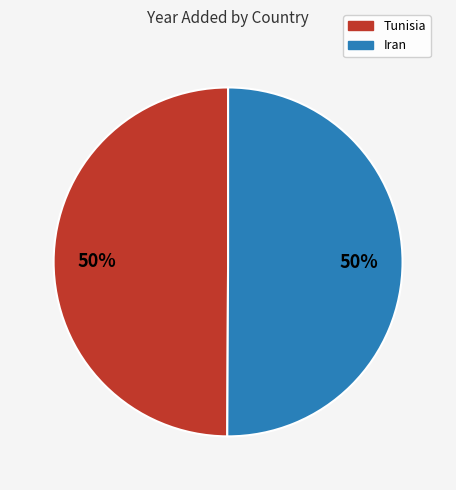

To the nearest percent, what is the average slice percentage?

50%